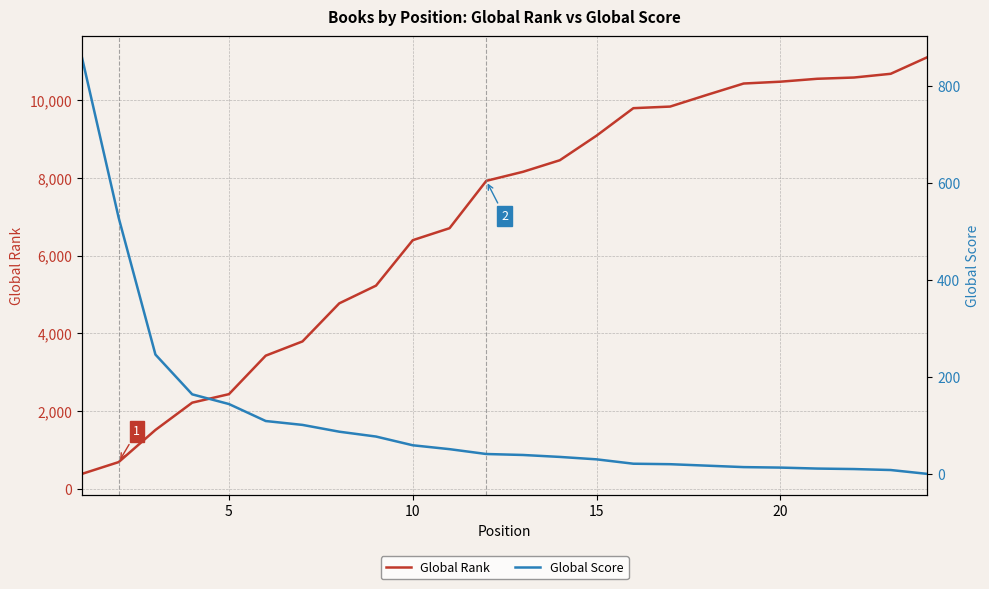

How many lines are shown in the chart?

2